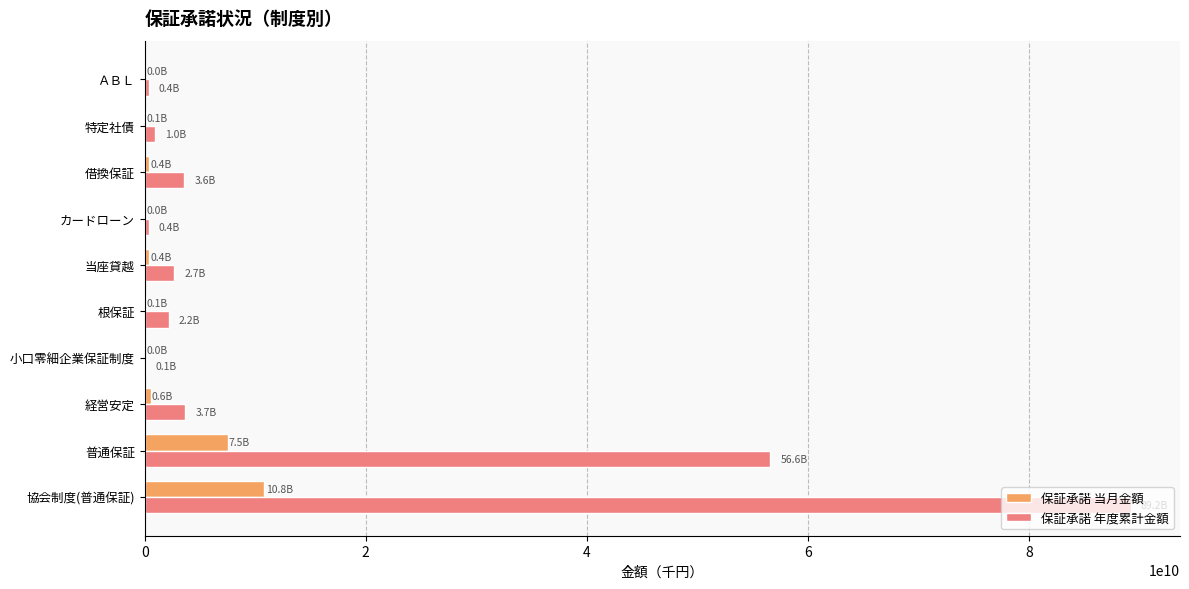

At which label is 保証承諾 年度累計金額 closest to 44652168050?

普通保証